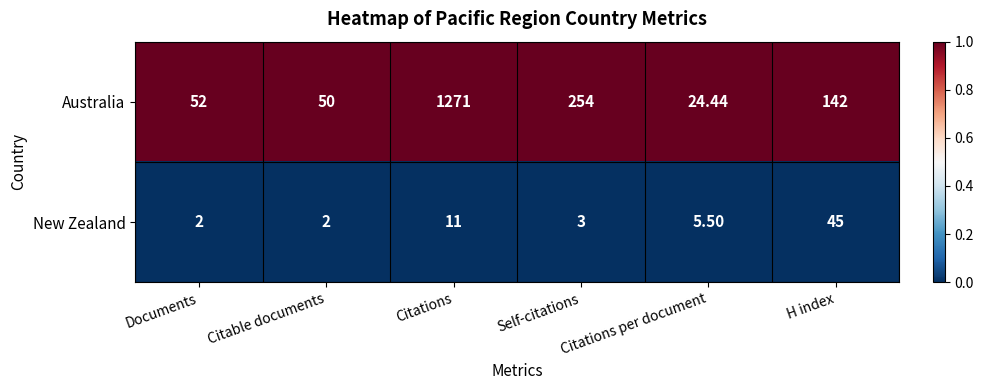

Which category has the highest value across all series?

Citations